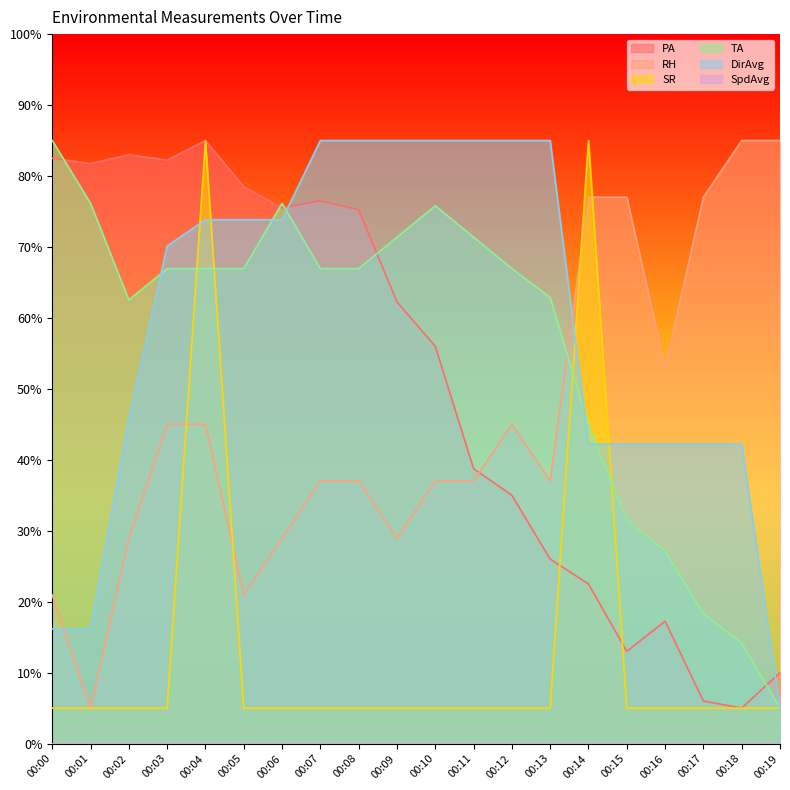

True or false: TA and SR intersect in this chart.

True